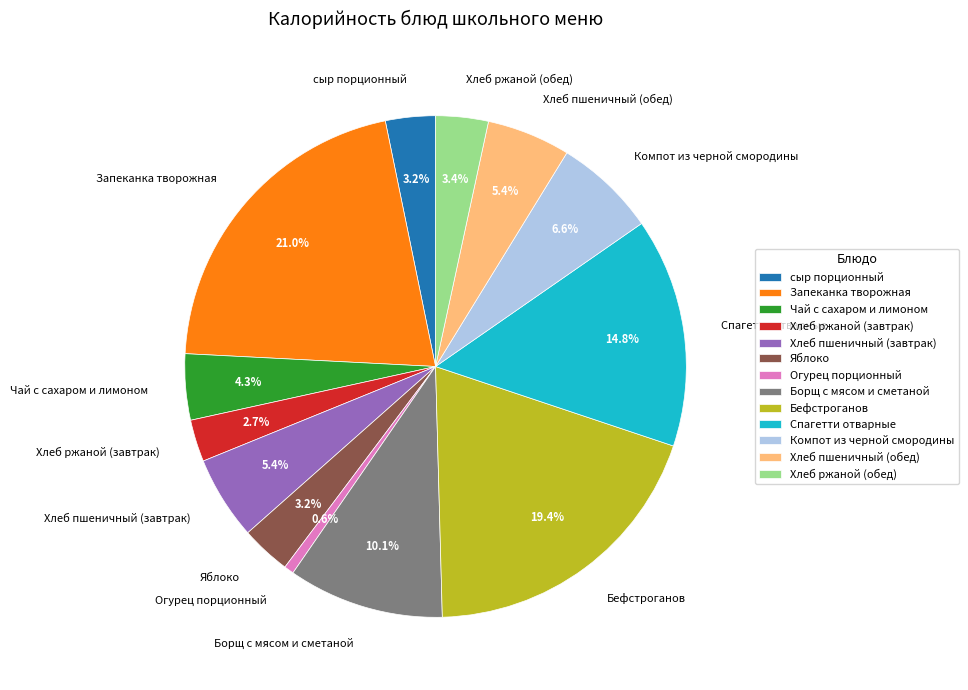

Does Спагетти отварные account for over 50% of the chart?

No